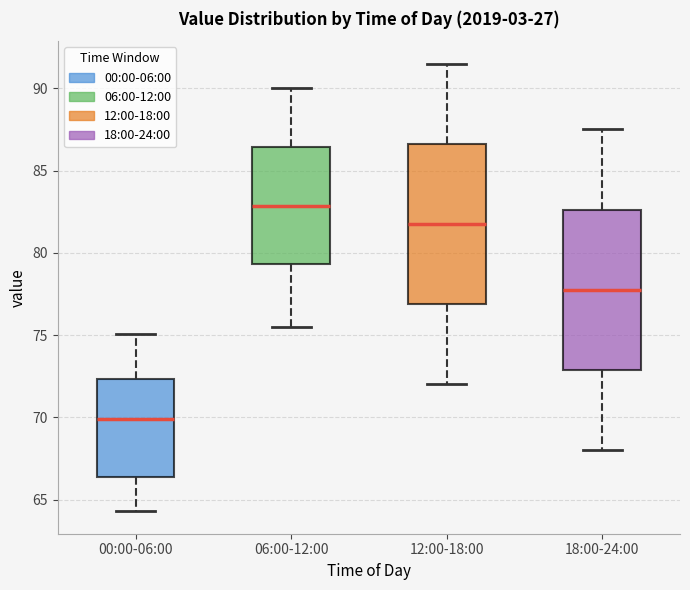

Where does the upper whisker of the box for 18:00-24:00 end on the y-axis? The values are not printed on the chart, so give them approximately, as read against the axis.

87.5